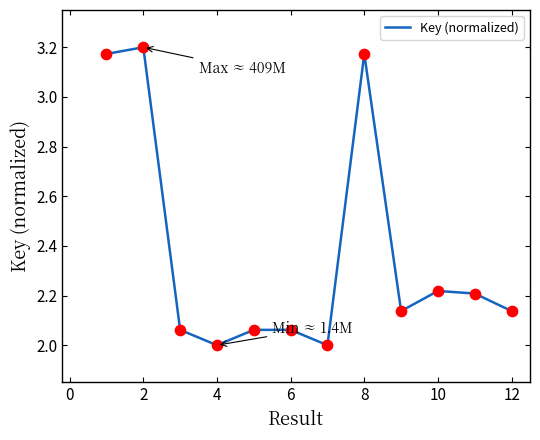

What is the minimum value shown in the chart?

2.0